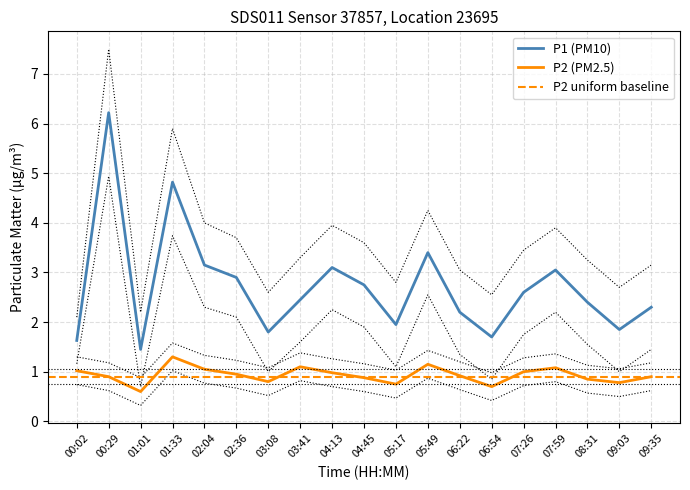

At which category does P1 reach its first local valley?

01:01